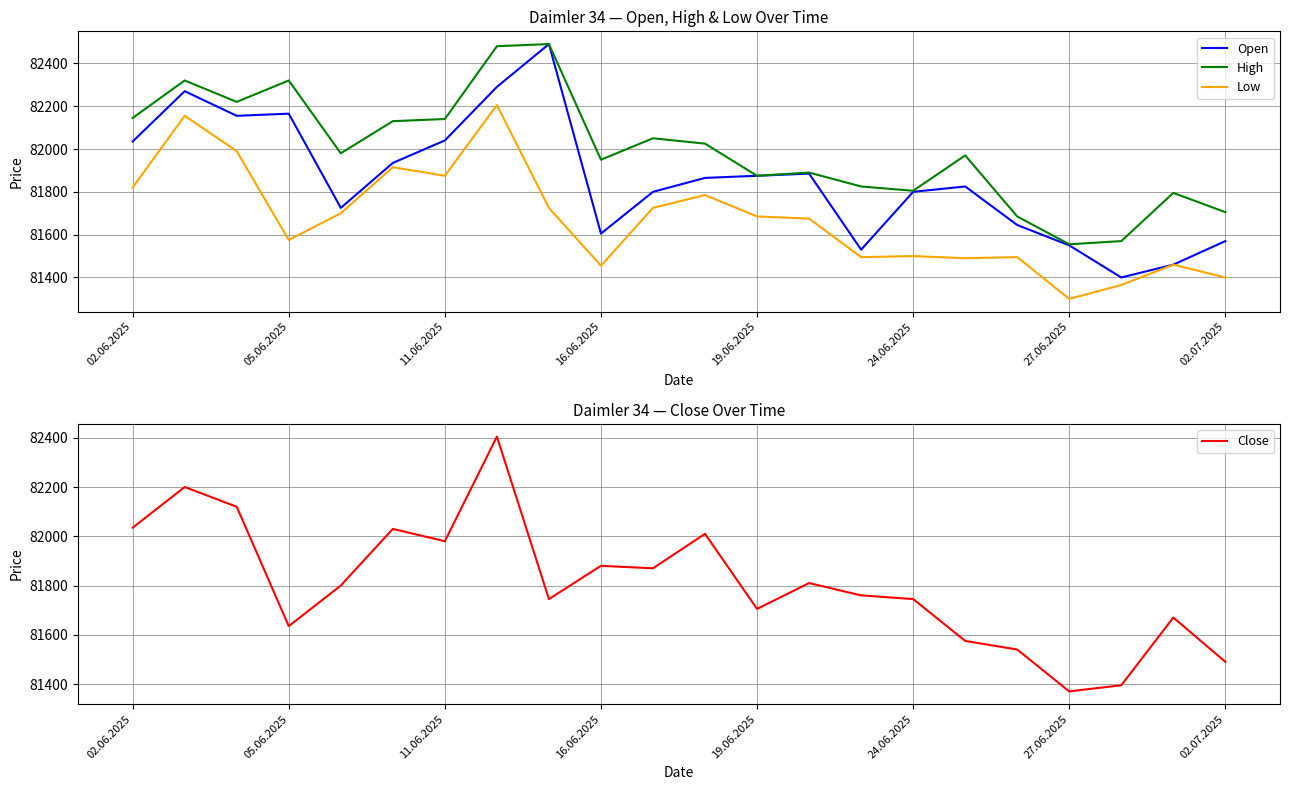

True or false: Low and High cross at least once.

False